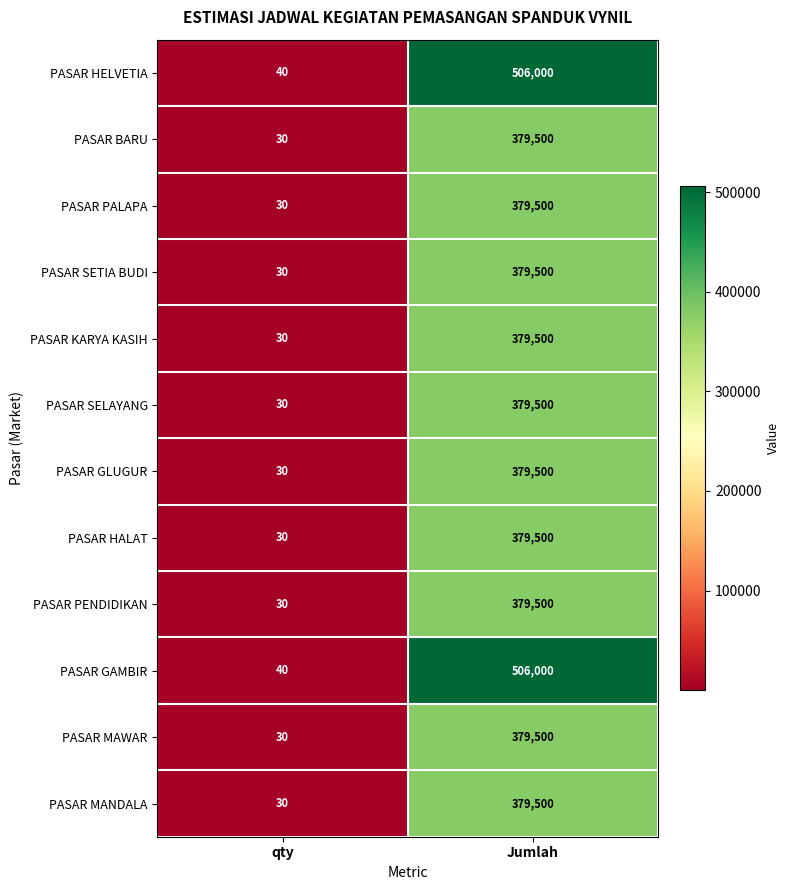

The PASAR MAWAR series shows 379500 at Jumlah. True or false?

True